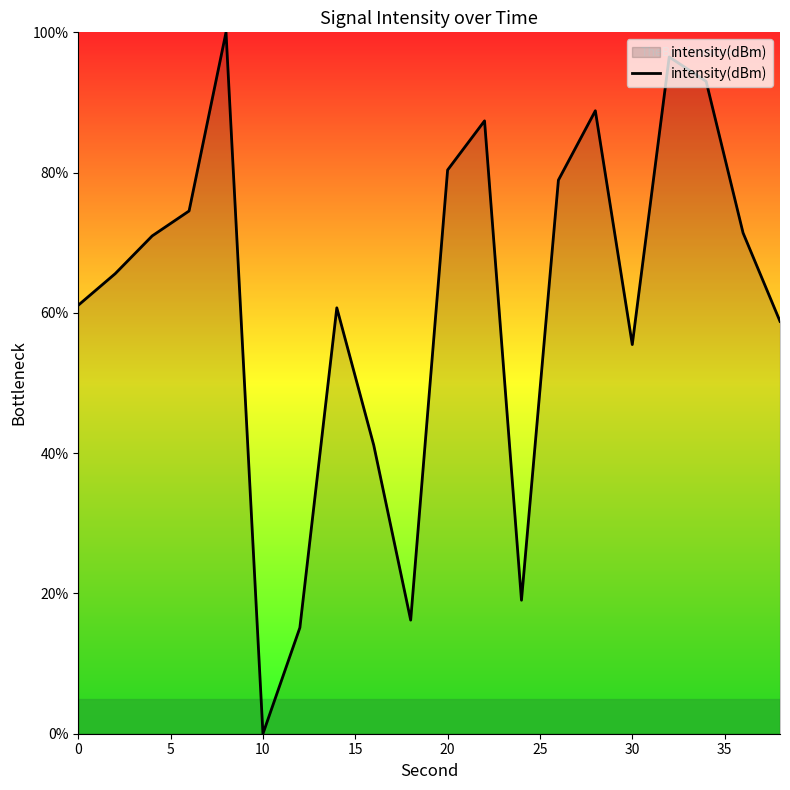

What is the greatest value displayed?

100.0